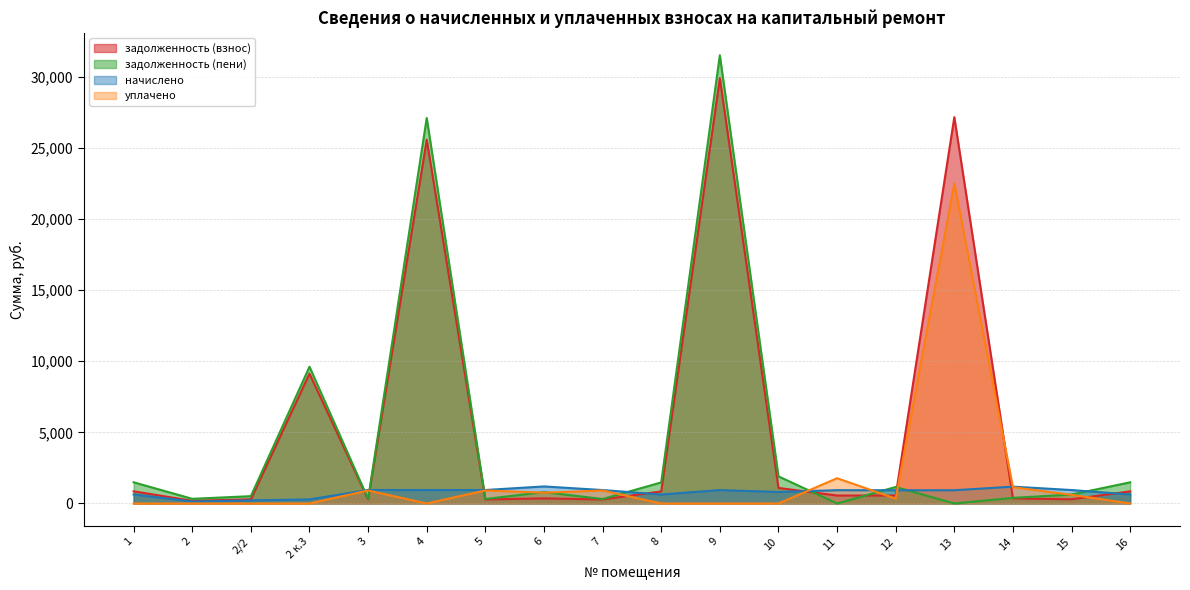

What is the lowest value of the задолженность (взнос) series?

188.4